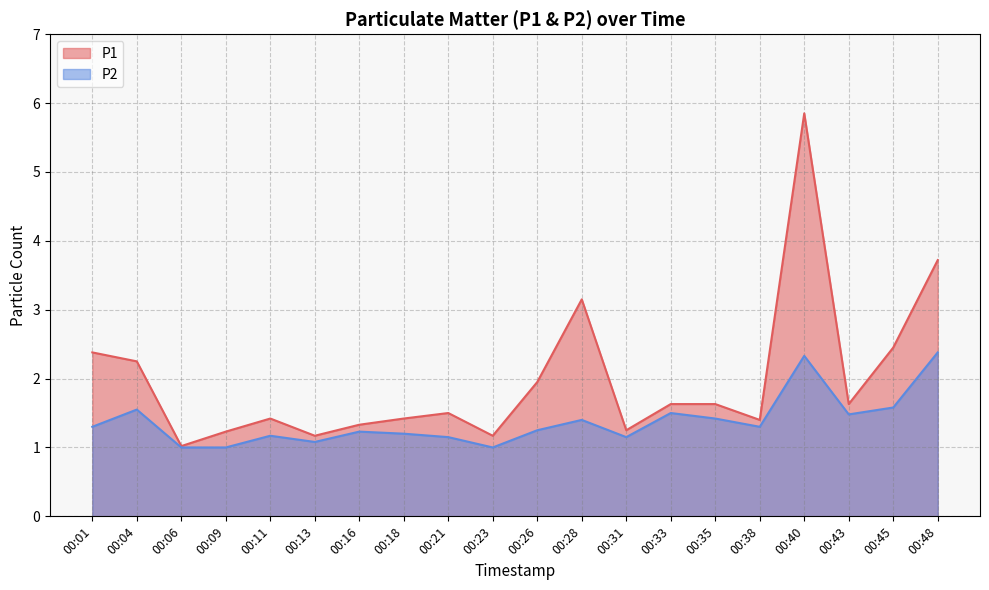

Does the chart display data point markers on the line(s)?

No